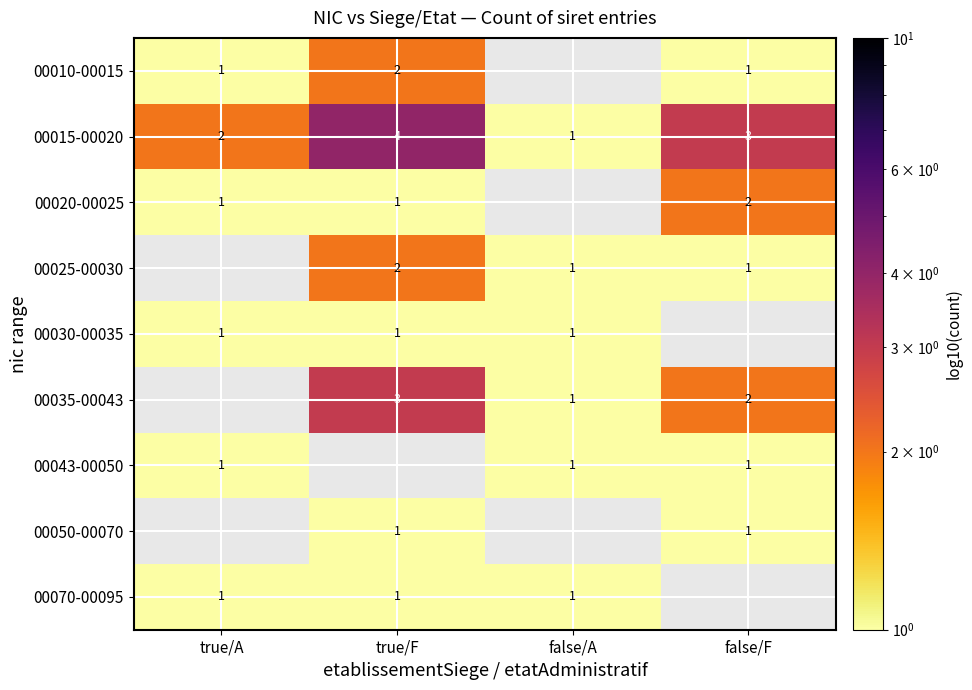

The 00010-00015 series shows 4 at true/F. True or false?

False